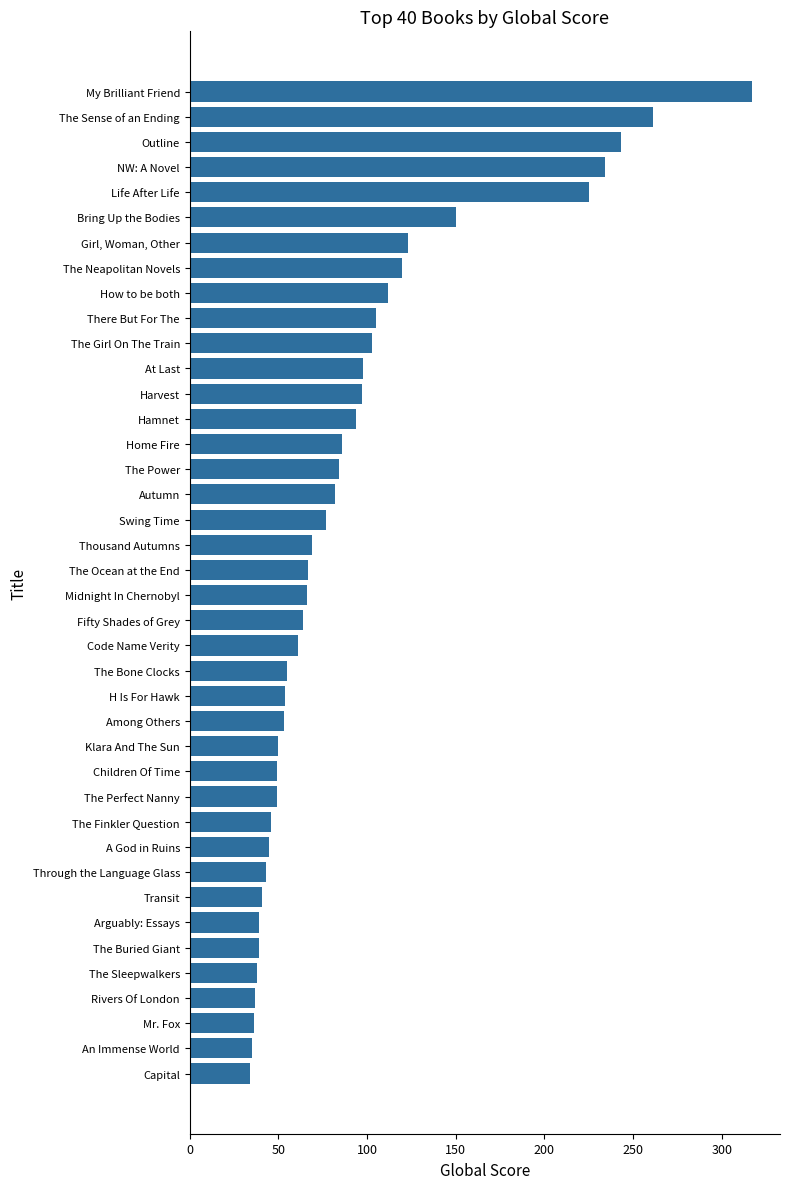

Are the bars horizontal?

Yes